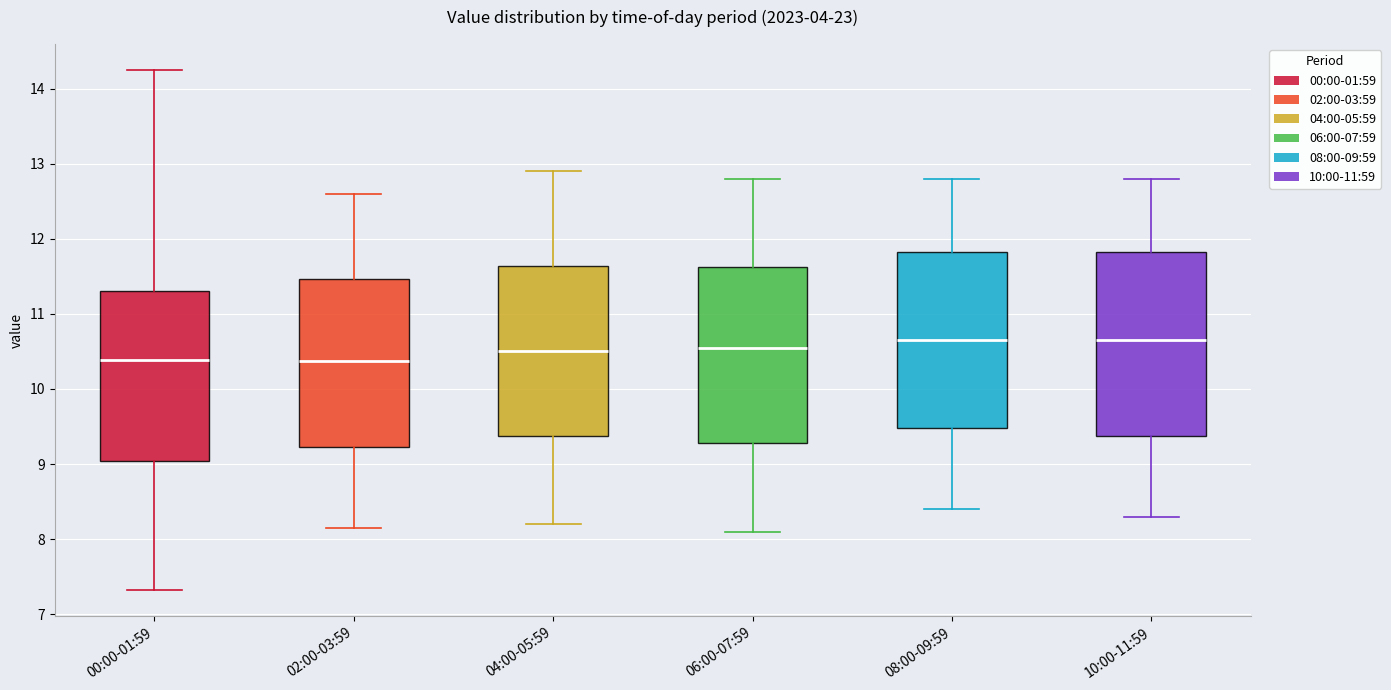

Where does the upper whisker of the box for 10:00-11:59 end on the y-axis? The values are not printed on the chart, so give them approximately, as read against the axis.

12.8